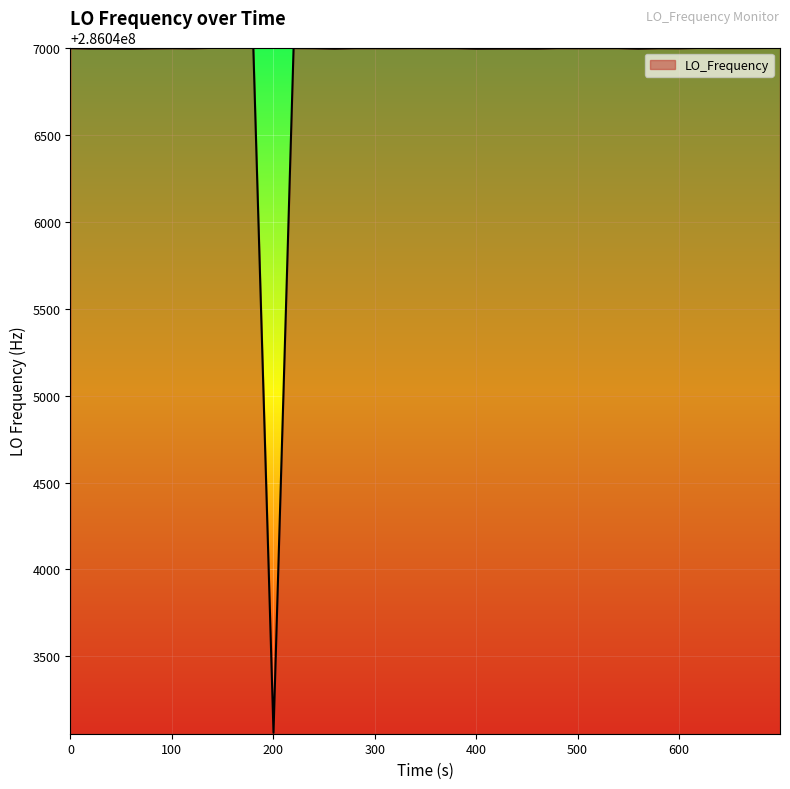

What is the minimum value shown in the chart?

286043059.3